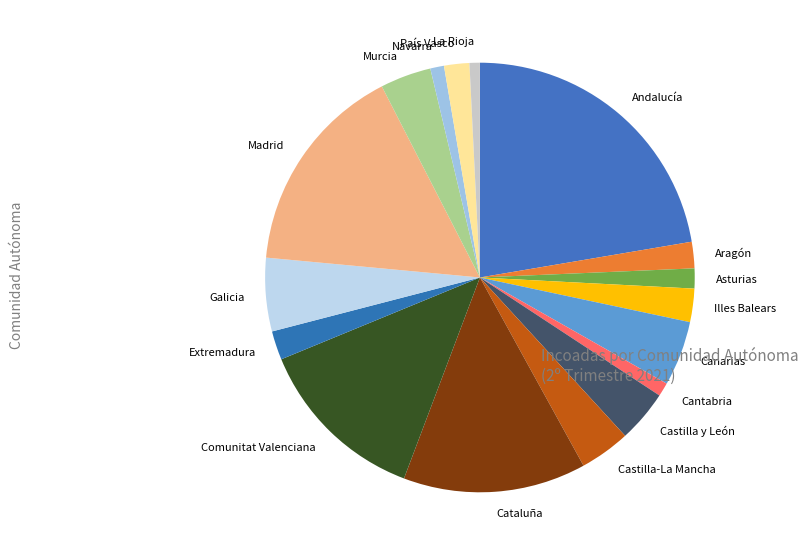

Does Galicia account for over 50% of the chart?

No